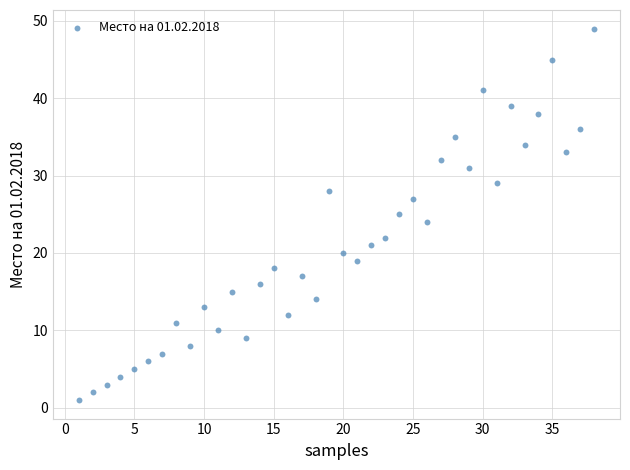

What is the range of Y values (max minus min)?

48